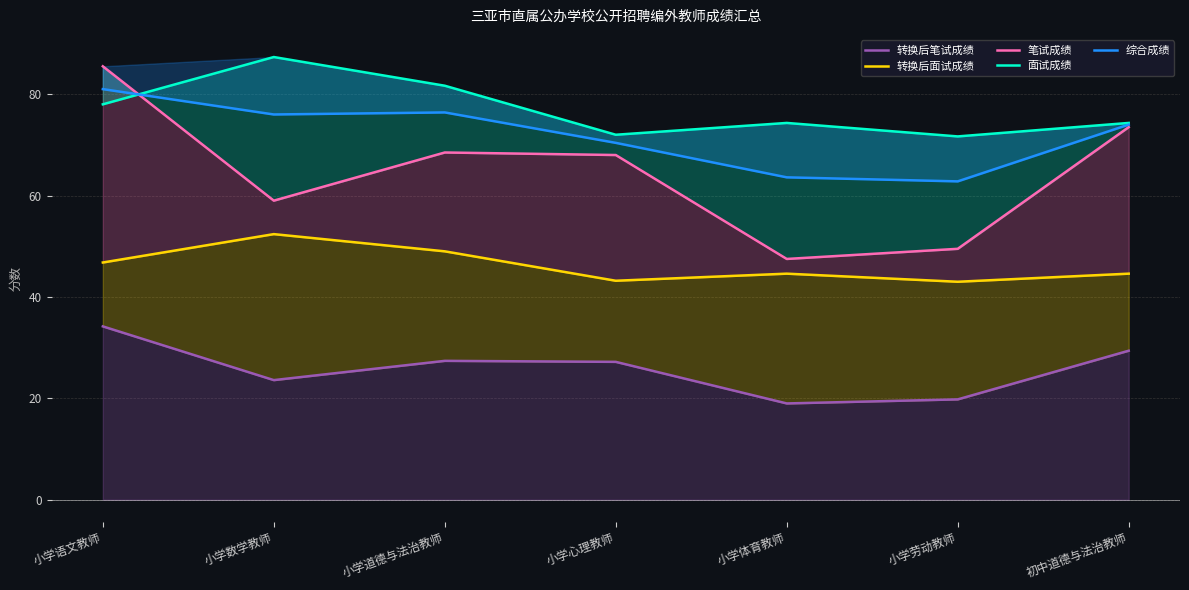

How many categories are shown in the chart?

7